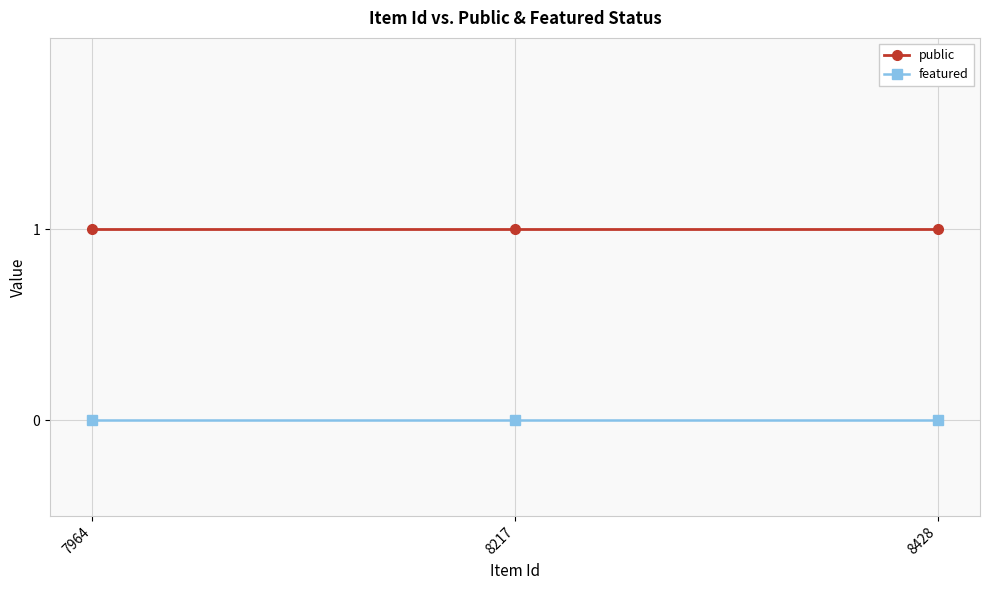

Rank the series by their maximum value, from lowest to highest.

featured, public